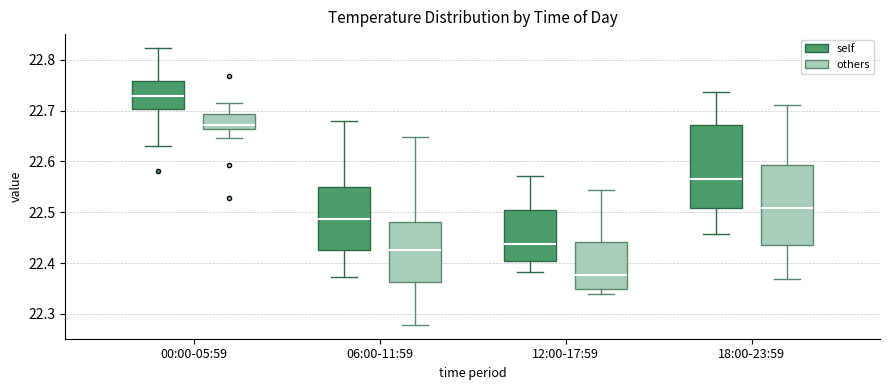

Reading left to right, read every box against the y-axis: the position of its median line, the range the box covers, and the ends of its whiskers. The values are not printed on the chart, so give them approximately, as read against the axis.

00:00-05:59 (self): median 22.73, box 22.70 to 22.76, whiskers 22.63 to 22.82
00:00-05:59 (others): median 22.67, box 22.66 to 22.69, whiskers 22.65 to 22.72
06:00-11:59 (self): median 22.49, box 22.43 to 22.55, whiskers 22.37 to 22.68
06:00-11:59 (others): median 22.43, box 22.36 to 22.48, whiskers 22.28 to 22.65
12:00-17:59 (self): median 22.44, box 22.40 to 22.50, whiskers 22.38 to 22.57
12:00-17:59 (others): median 22.38, box 22.35 to 22.44, whiskers 22.34 to 22.54
18:00-23:59 (self): median 22.56, box 22.51 to 22.67, whiskers 22.46 to 22.74
18:00-23:59 (others): median 22.51, box 22.44 to 22.59, whiskers 22.37 to 22.71